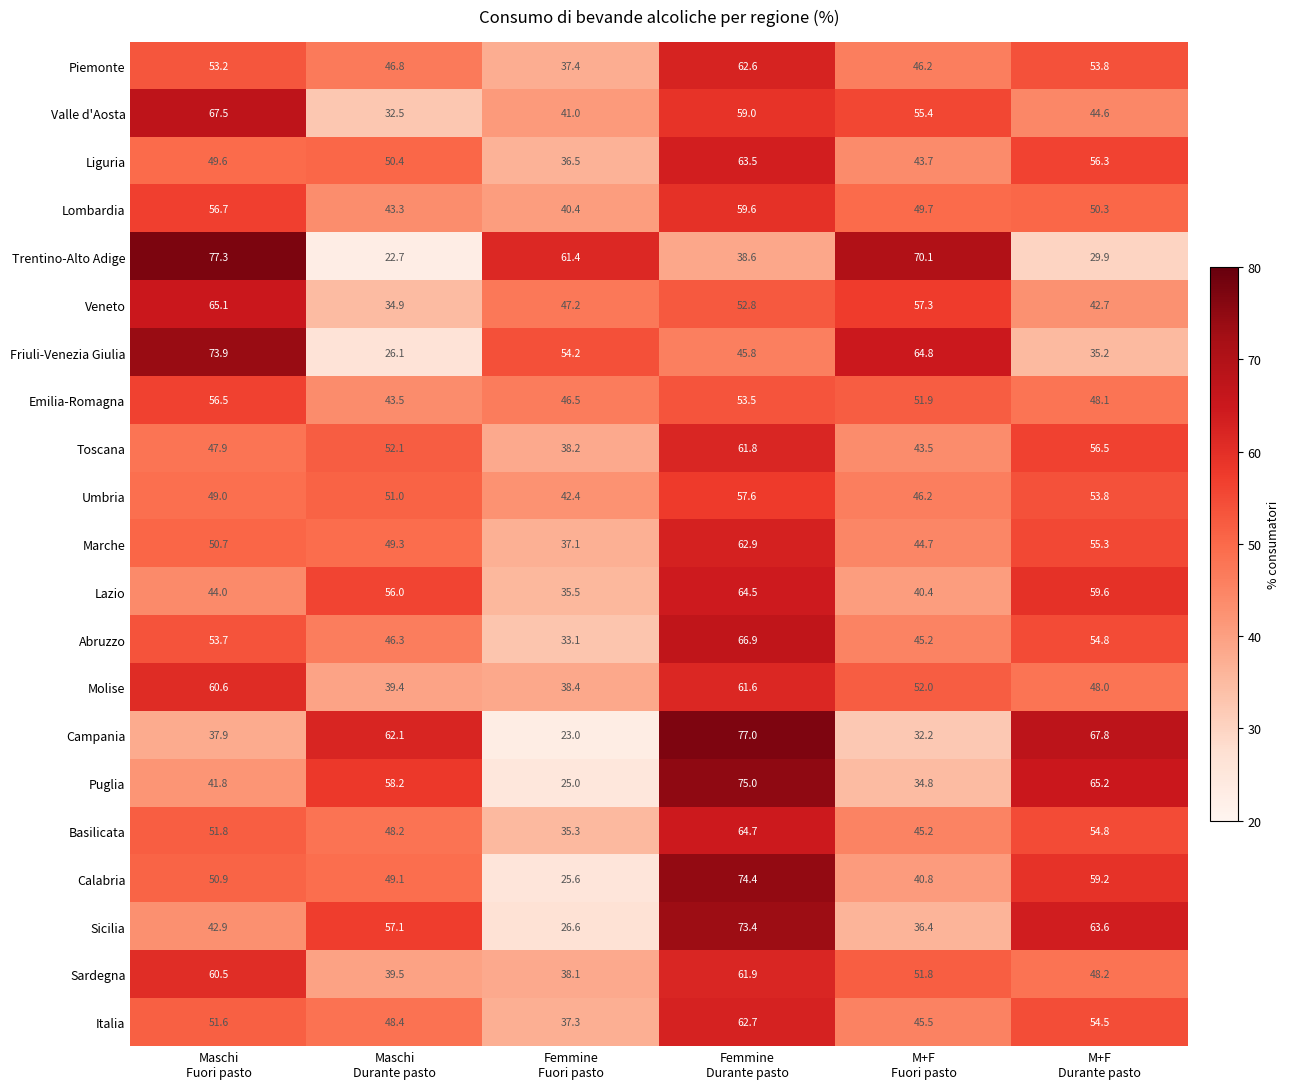

What is the total value across all series at Maschi
Durante pasto?

956.9